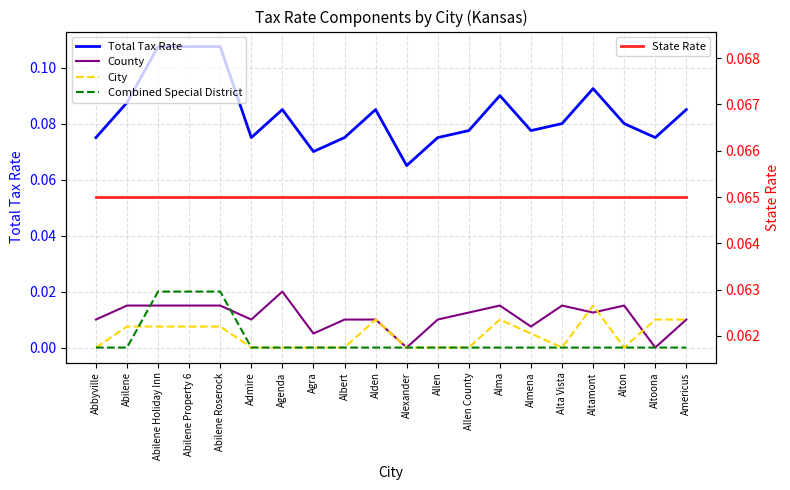

Reading left to right, what are all the values shown in this chart?

Total Tax Rate: 0.1	0.1	0.1	0.1	0.1	0.1	0.1	0.1	0.1	0.1	0.1	0.1	0.1	0.1	0.1	0.1	0.1	0.1	0.1	0.1
County: 0.0	0.0	0.0	0.0	0.0	0.0	0.0	0.0	0.0	0.0	0.0	0.0	0.0	0.0	0.0	0.0	0.0	0.0	0.0	0.0
City: 0.0	0.0	0.0	0.0	0.0	0.0	0.0	0.0	0.0	0.0	0.0	0.0	0.0	0.0	0.0	0.0	0.0	0.0	0.0	0.0
Combined Special District: 0.0	0.0	0.0	0.0	0.0	0.0	0.0	0.0	0.0	0.0	0.0	0.0	0.0	0.0	0.0	0.0	0.0	0.0	0.0	0.0
State Rate: 0.1	0.1	0.1	0.1	0.1	0.1	0.1	0.1	0.1	0.1	0.1	0.1	0.1	0.1	0.1	0.1	0.1	0.1	0.1	0.1